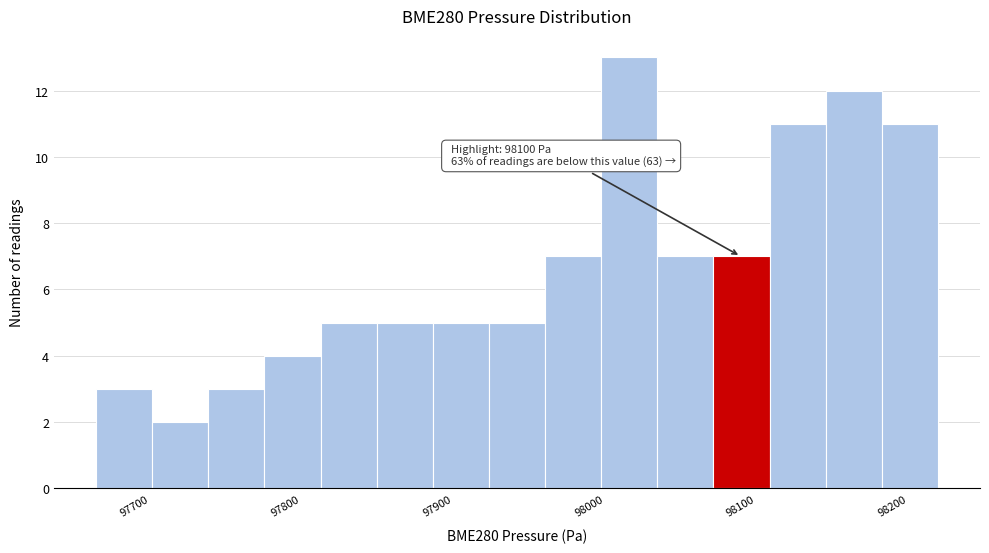

Around what value on the x-axis is the tallest bar? Give the approximate position of its centre, as read against the axis.

98030